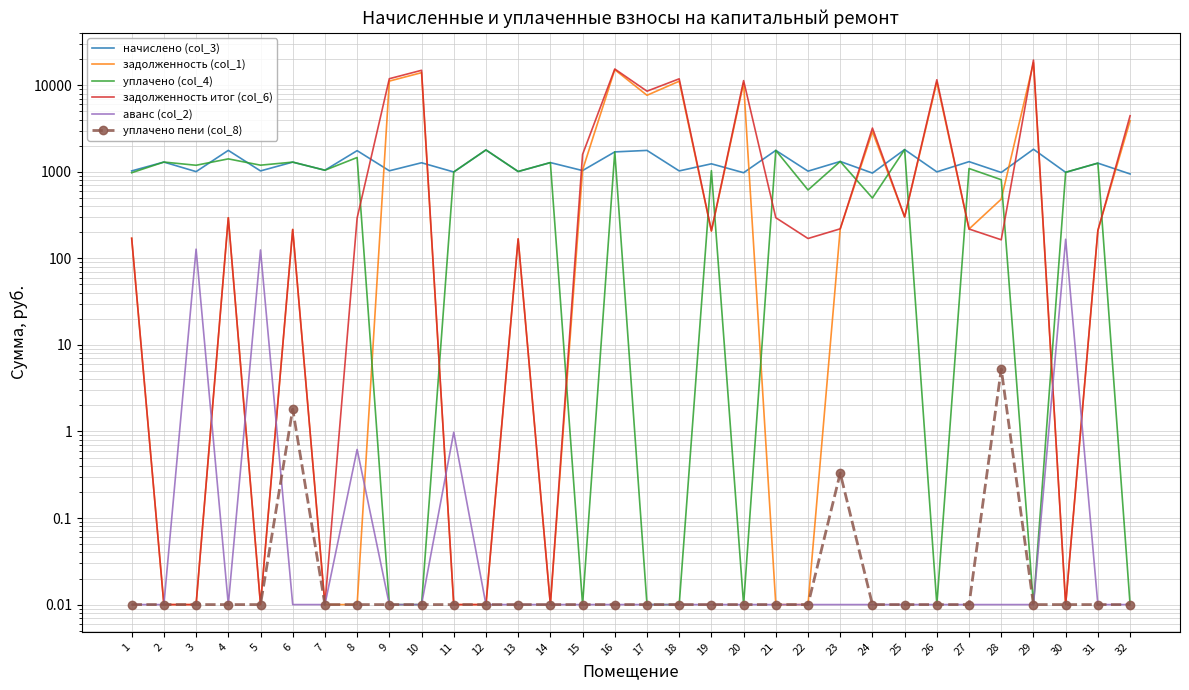

Which series has the largest range (max minus min)?

задолженность итог (col_6)